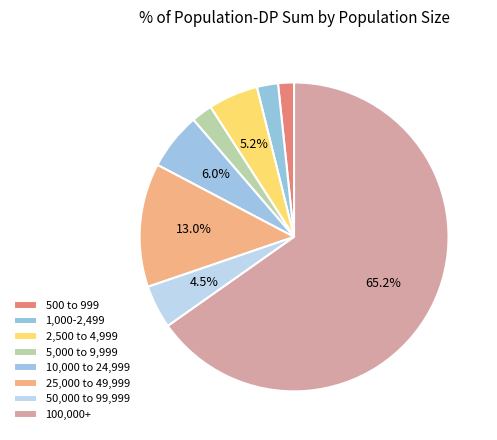

Rank the categories by value from lowest to highest.

500 to 999, 5,000 to 9,999, 1,000-2,499, 50,000 to 99,999, 2,500 to 4,999, 10,000 to 24,999, 25,000 to 49,999, 100,000+